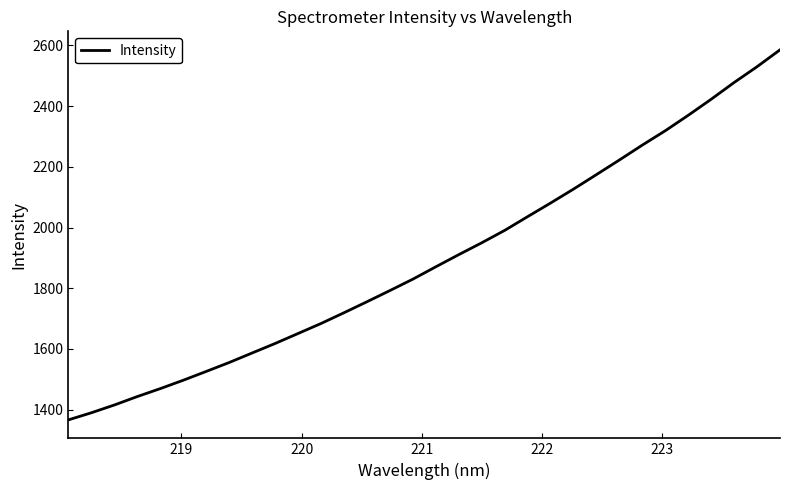

Reading right to left, transcribe all the data shown in this chart.

2585.7	2530.1	2478.1	2422.9	2370.0	2319.2	2271.9	2222.8	2174.6	2126.9	2080.9	2036.0	1990.7	1949.8	1910.8	1870.7	1830.0	1792.4	1755.5	1719.2	1683.8	1650.8	1617.8	1586.5	1555.1	1525.7	1496.7	1469.0	1442.8	1415.0	1389.4	1366.0